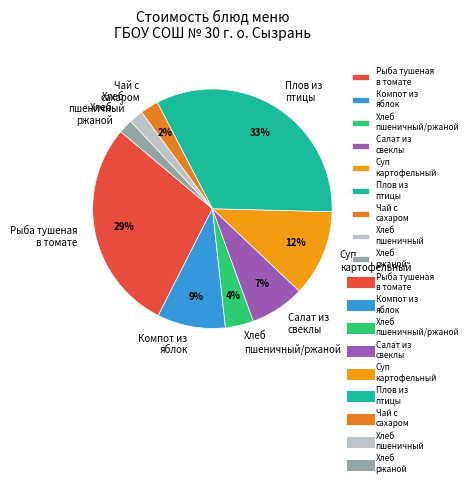

To the nearest percent, what is the difference between the largest and smallest slice percentages?

31%